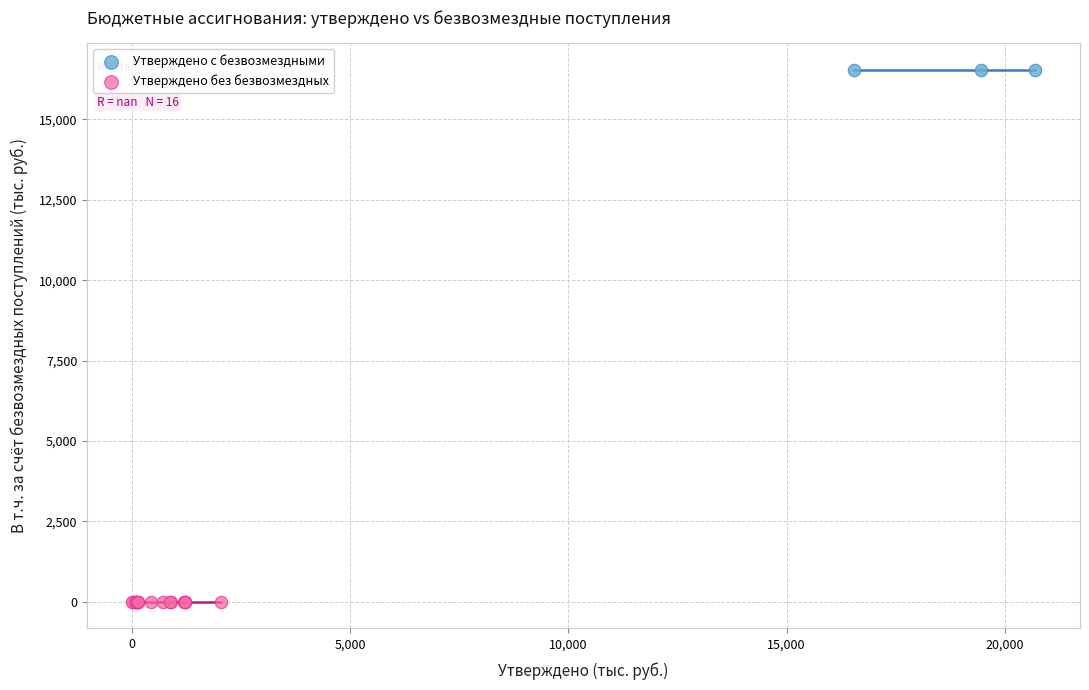

Which series reaches the maximum Y coordinate?

Утверждено с безвозмездными